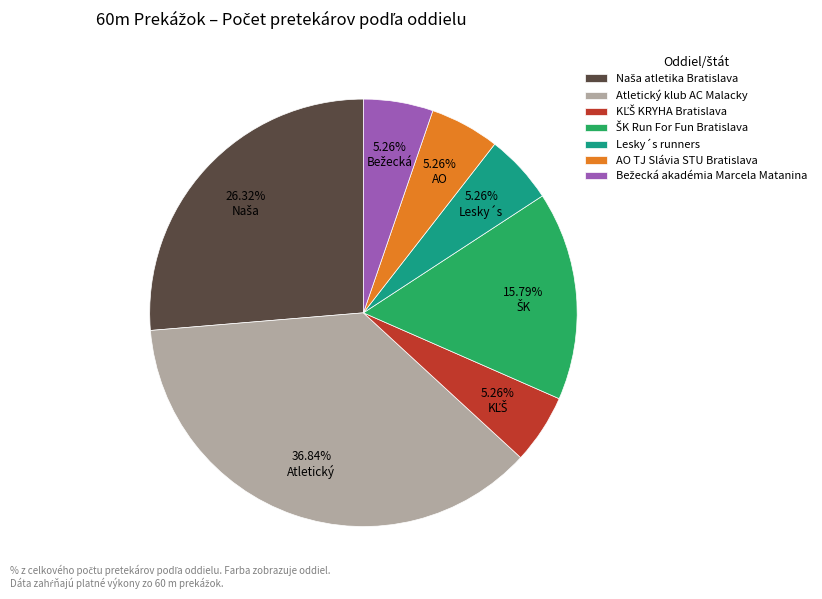

Does Atletický klub AC Malacky represent more than half of the total?

No